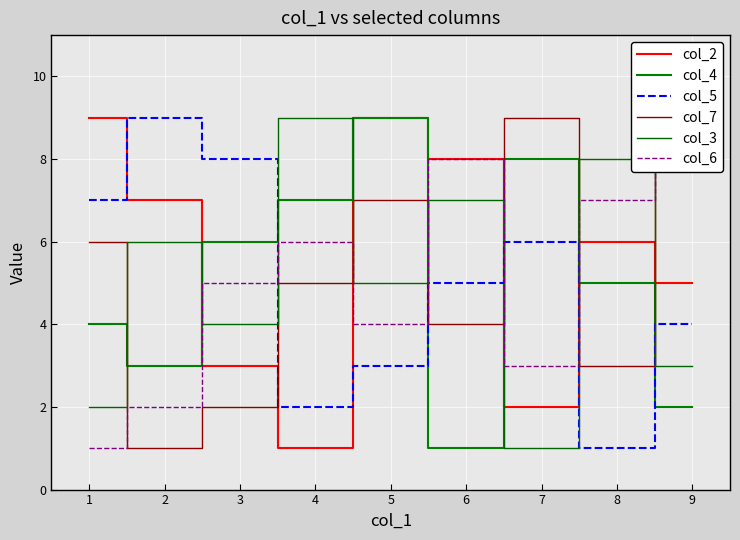

Is it true that col_7 equals 5 at 8?

False